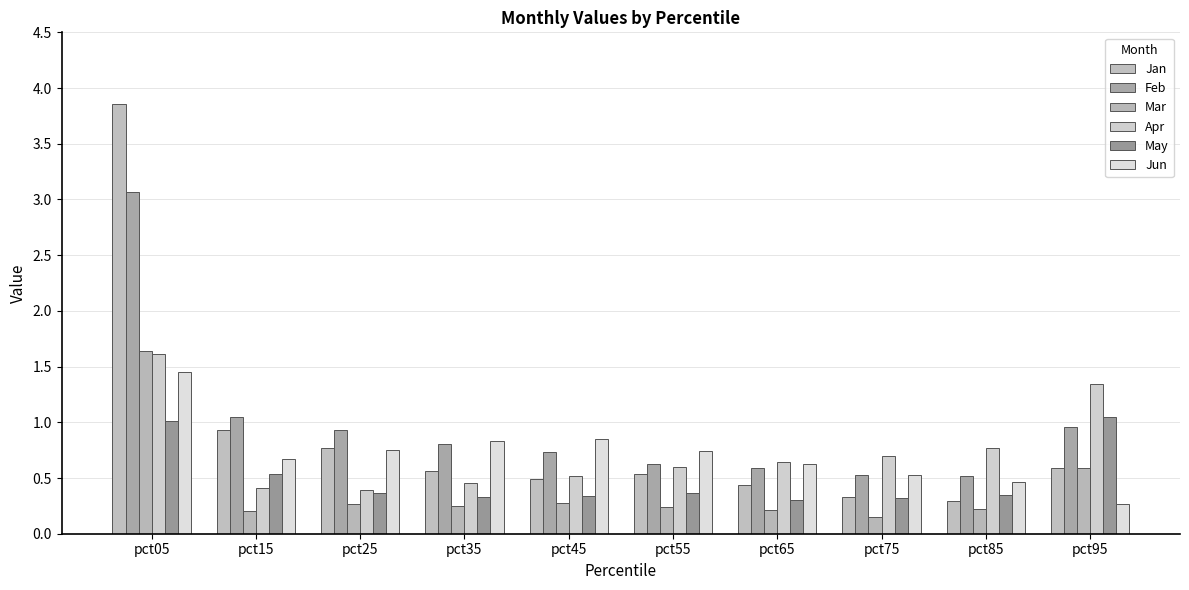

What is the total value across all series at pct35?

3.2